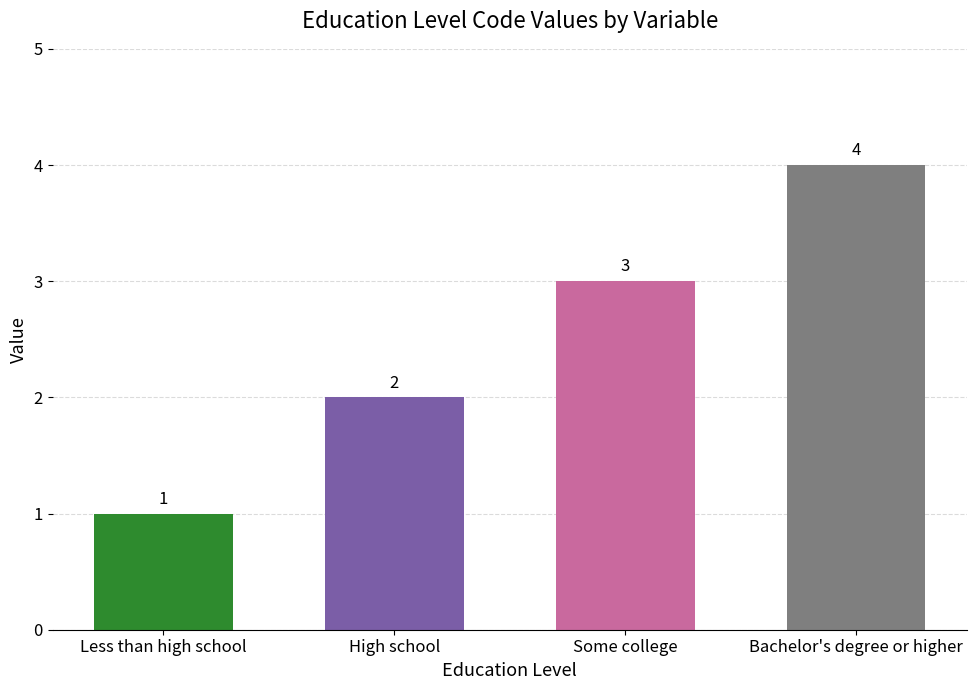

Rank the categories by value from lowest to highest.

Less than high school, High school, Some college, Bachelor's degree or higher